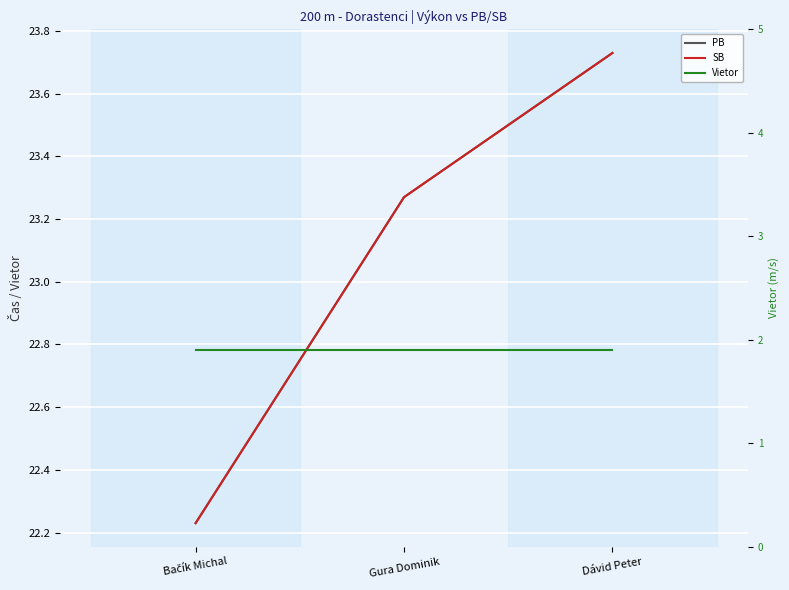

Reading left to right, list all the values displayed in this chart.

PB: Bačík Michal=22.2	Gura Dominik=23.3	Dávid Peter=23.7
SB: Bačík Michal=22.2	Gura Dominik=23.3	Dávid Peter=23.7
Vietor: Bačík Michal=1.9	Gura Dominik=1.9	Dávid Peter=1.9